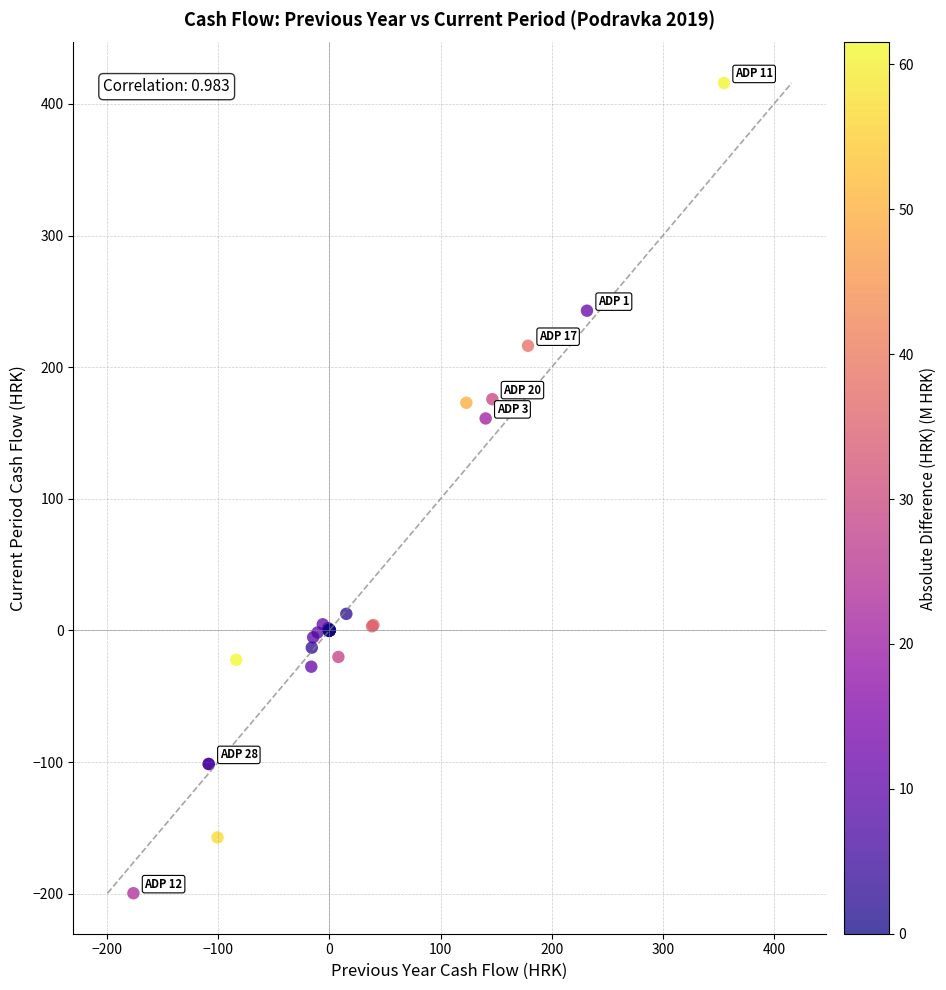

What Y value in the scatter plot is closest to 108?

161.1